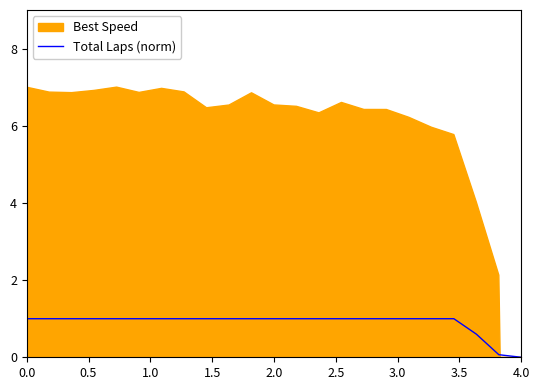

What is the highest value of the Total Laps (norm) series?

1.0